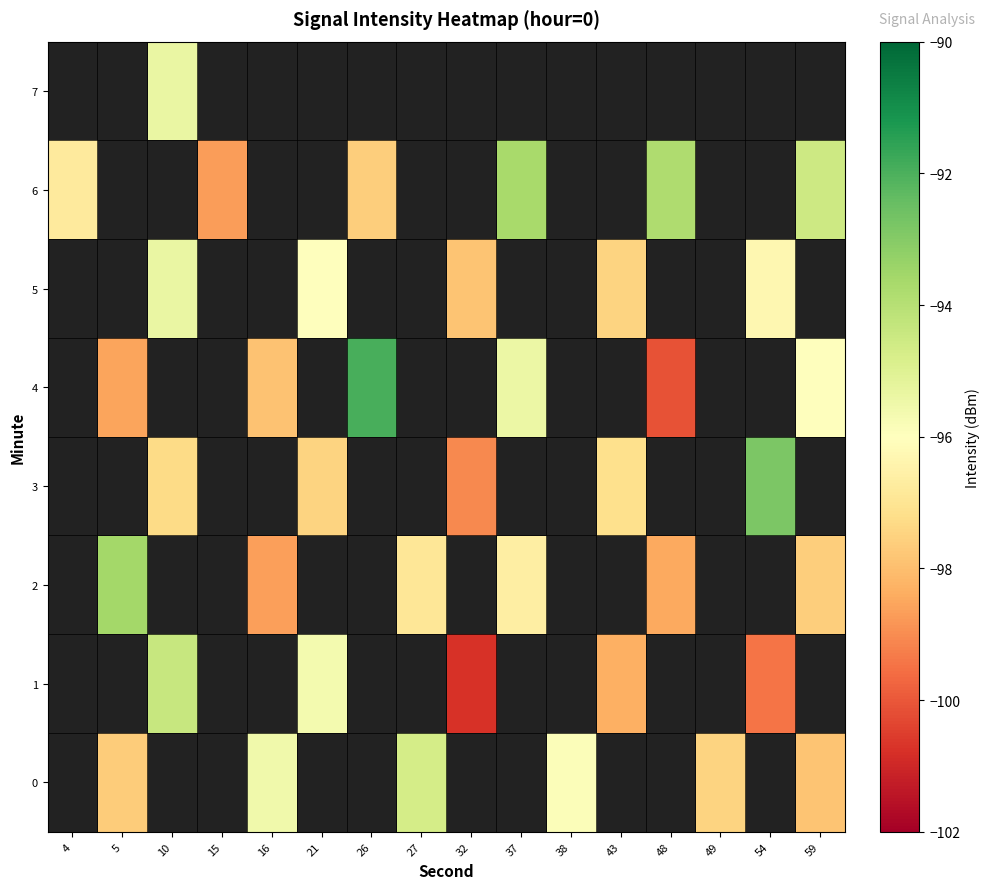

Is it true that row_0 equals -60.6 at 5?

False